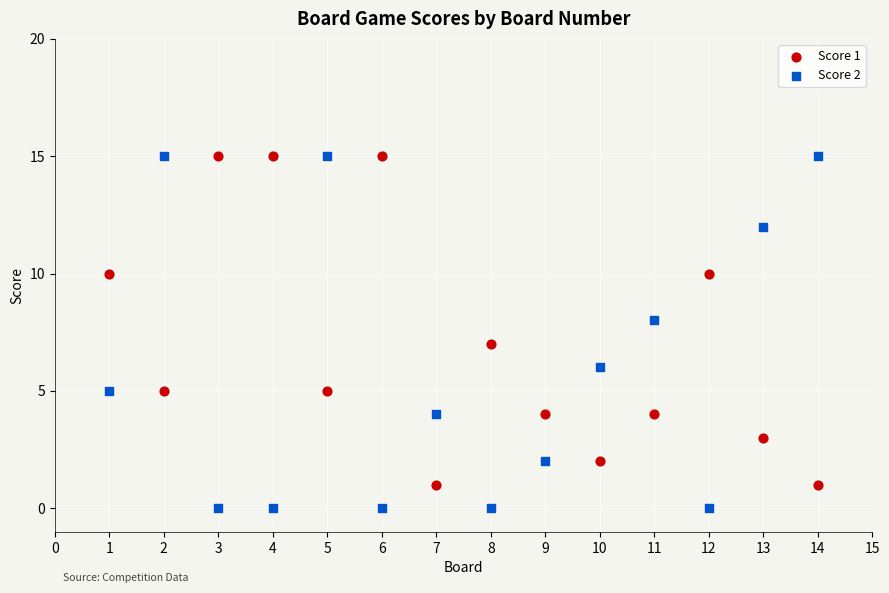

Which series has the widest spread of Y values?

Score 2